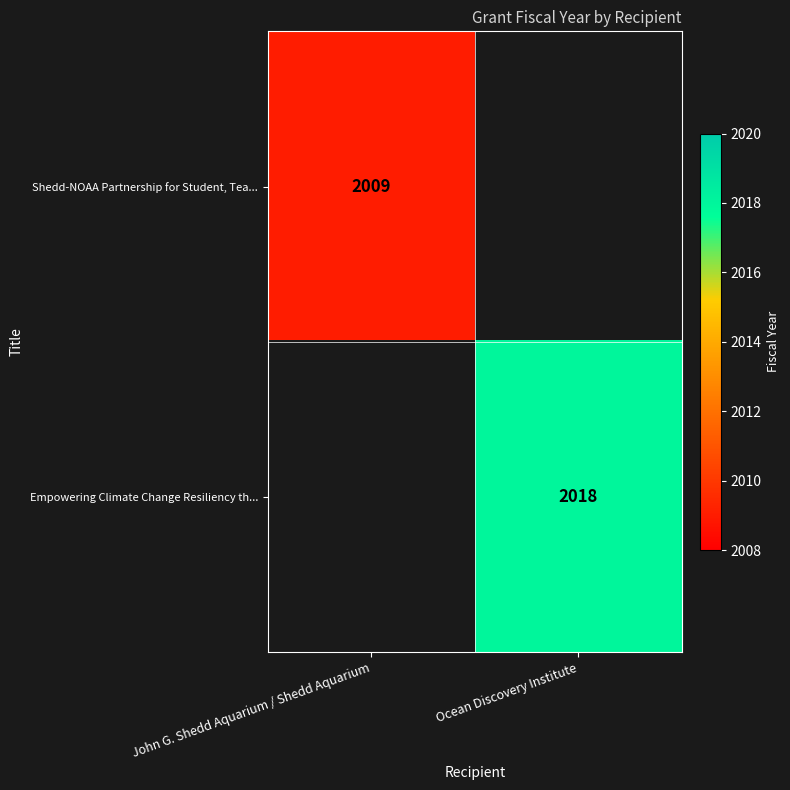

True or false: Shedd-NOAA Partnership for Student, Tea... has a value of 3305 at John G. Shedd Aquarium / Shedd Aquarium.

False